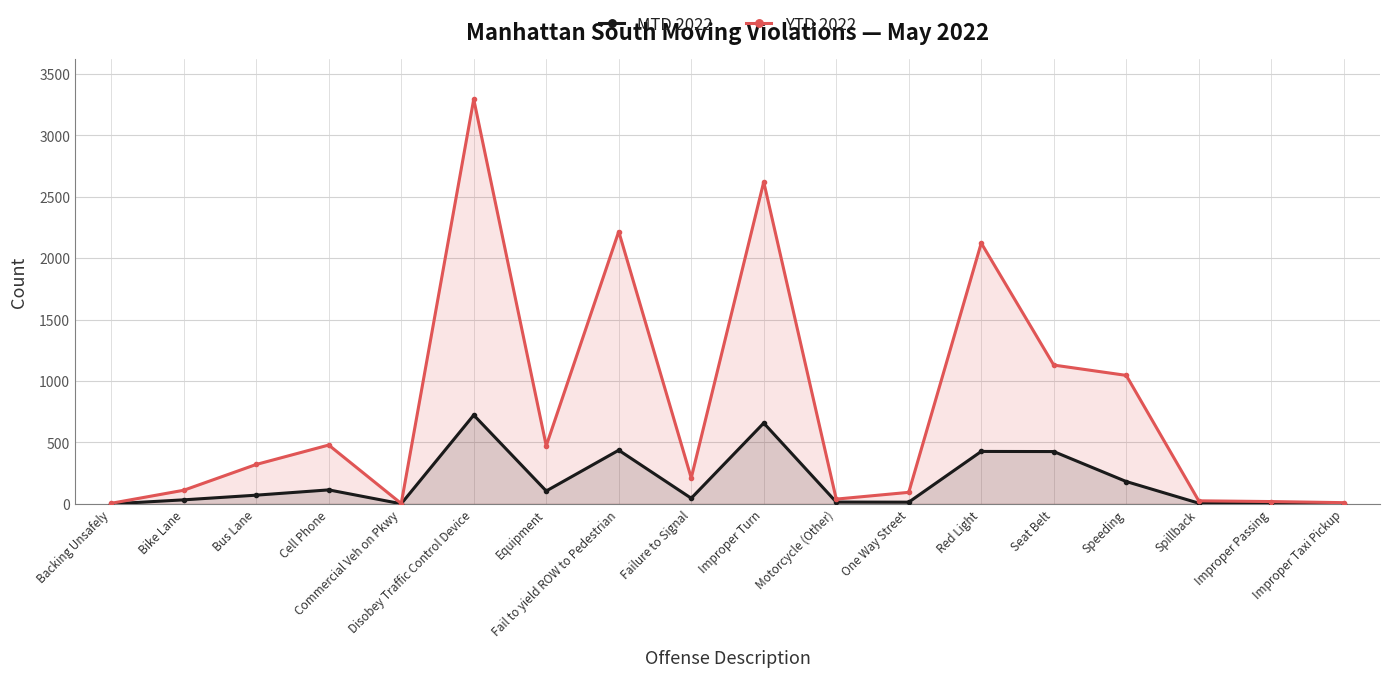

Which series has the widest spread of values?

YTD 2022